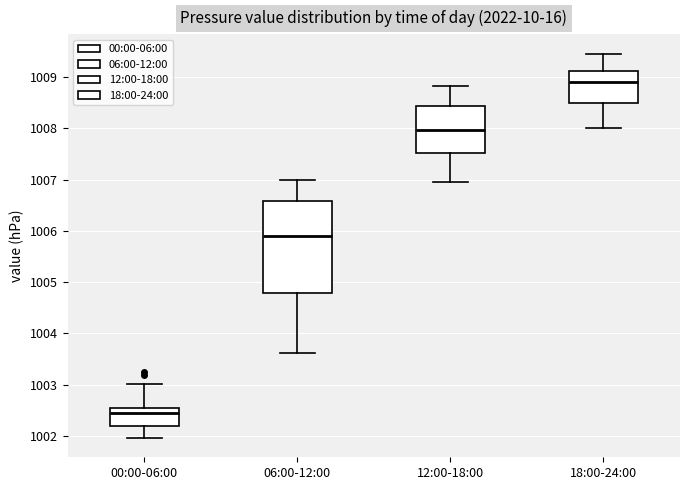

Reading left to right, transcribe this box plot: for each box, give where its median line is, the range the box spans, and where its two whiskers end, as read against the y-axis. The values are not printed on the chart, so give them approximately, as read against the axis.

00:00-06:00: median 1002.4, box 1002.2 to 1002.5, whiskers 1002.0 to 1003.0
06:00-12:00: median 1005.9, box 1004.8 to 1006.6, whiskers 1003.6 to 1007.0
12:00-18:00: median 1008.0, box 1007.5 to 1008.4, whiskers 1007.0 to 1008.8
18:00-24:00: median 1008.9, box 1008.5 to 1009.1, whiskers 1008.0 to 1009.5